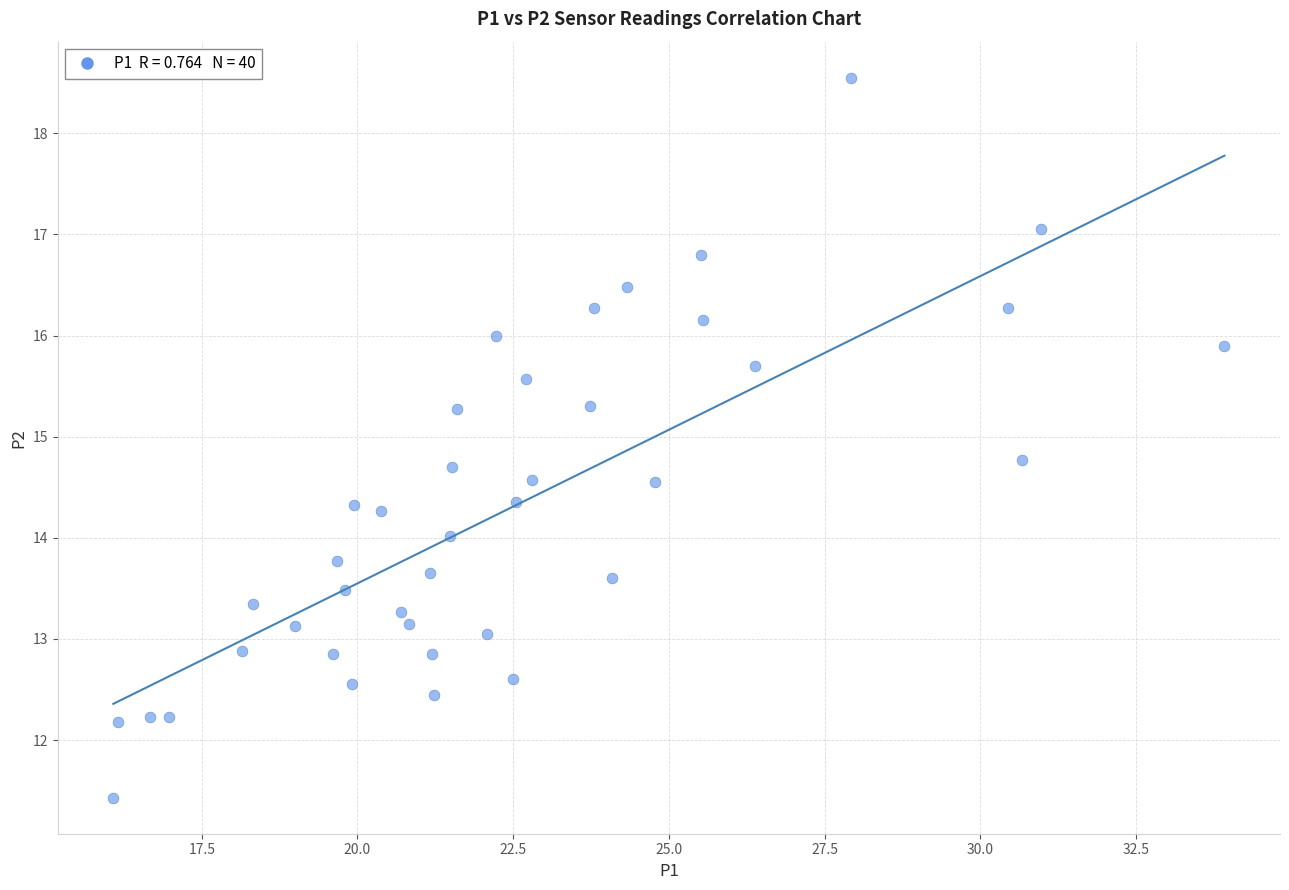

What is the range of Y values (max minus min)?

7.1